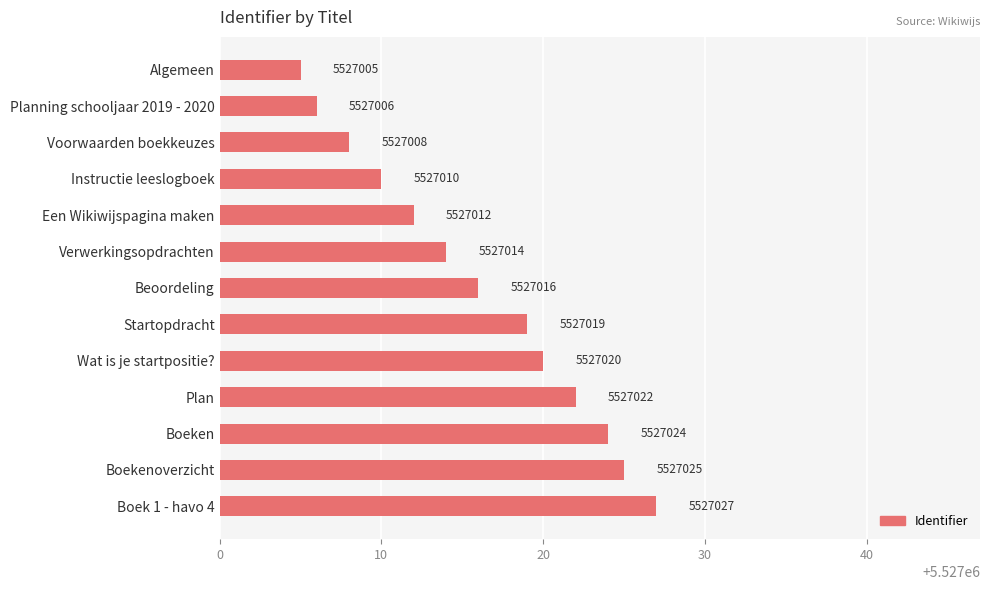

How many distinct data groups are displayed?

1